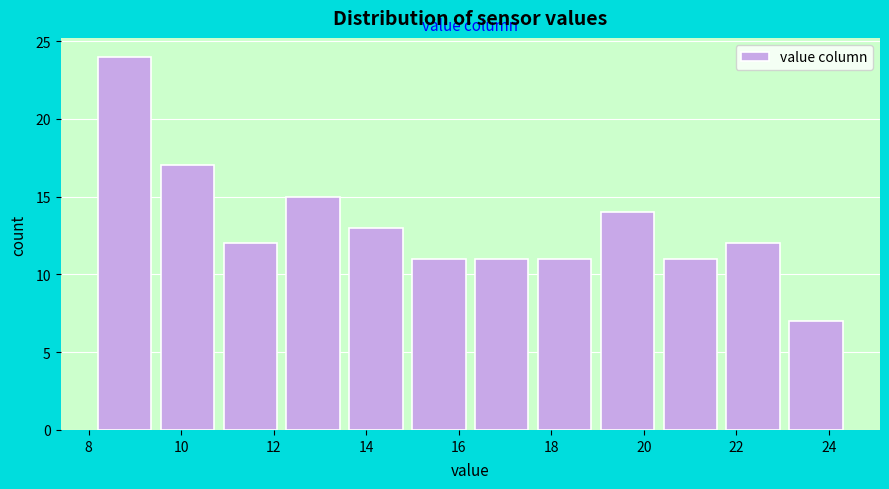

How tall is the bar that spans 15.0 to 16.4 on the x-axis? Neither the bar edges nor the heights are printed on the chart, so give them approximately, as read against the axes.

11